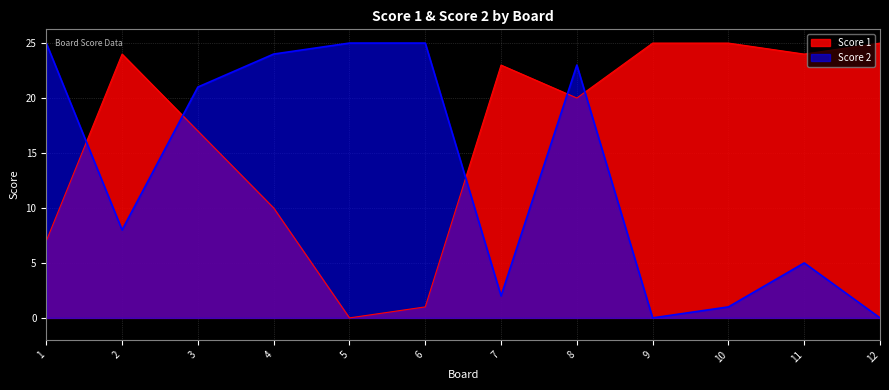

What is the total value across all series at 4?

34